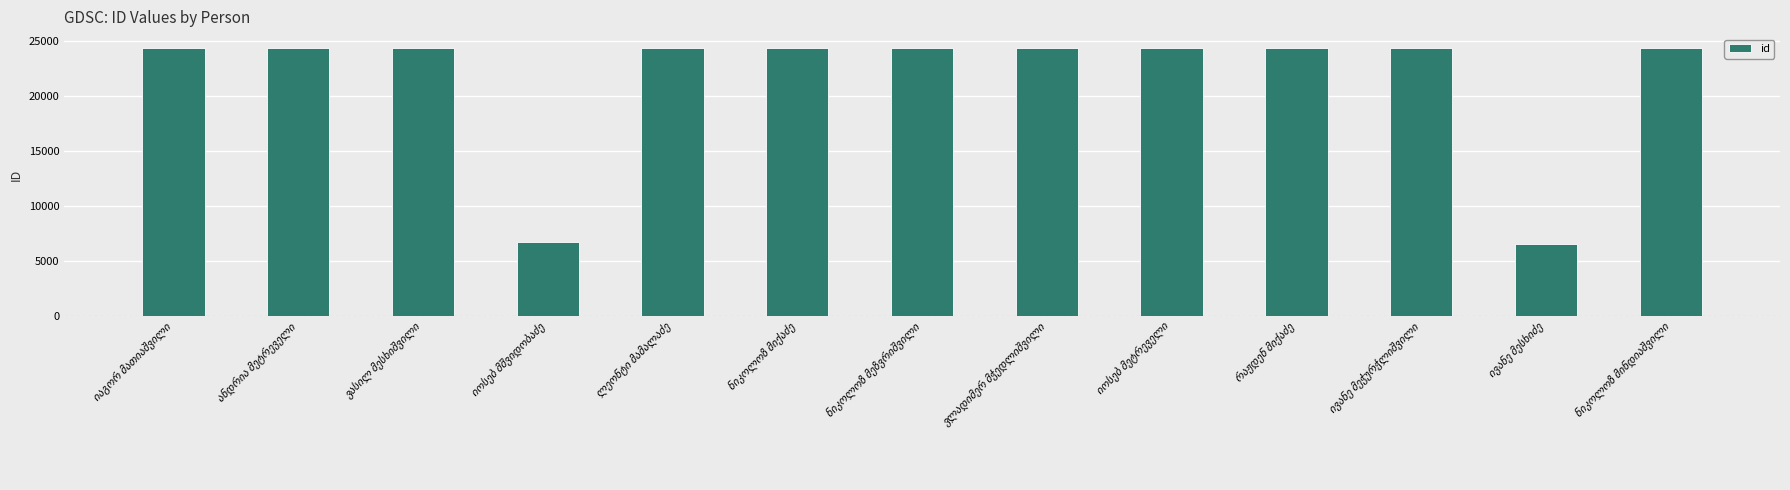

What is the difference between the maximum and minimum values?

17906